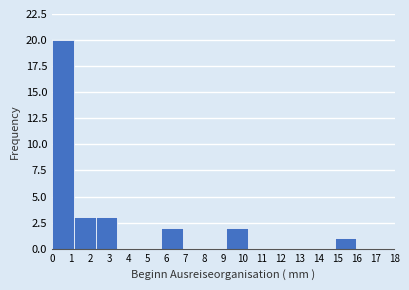

Which range on the x-axis has the tallest bar?

0.0 to 1.1